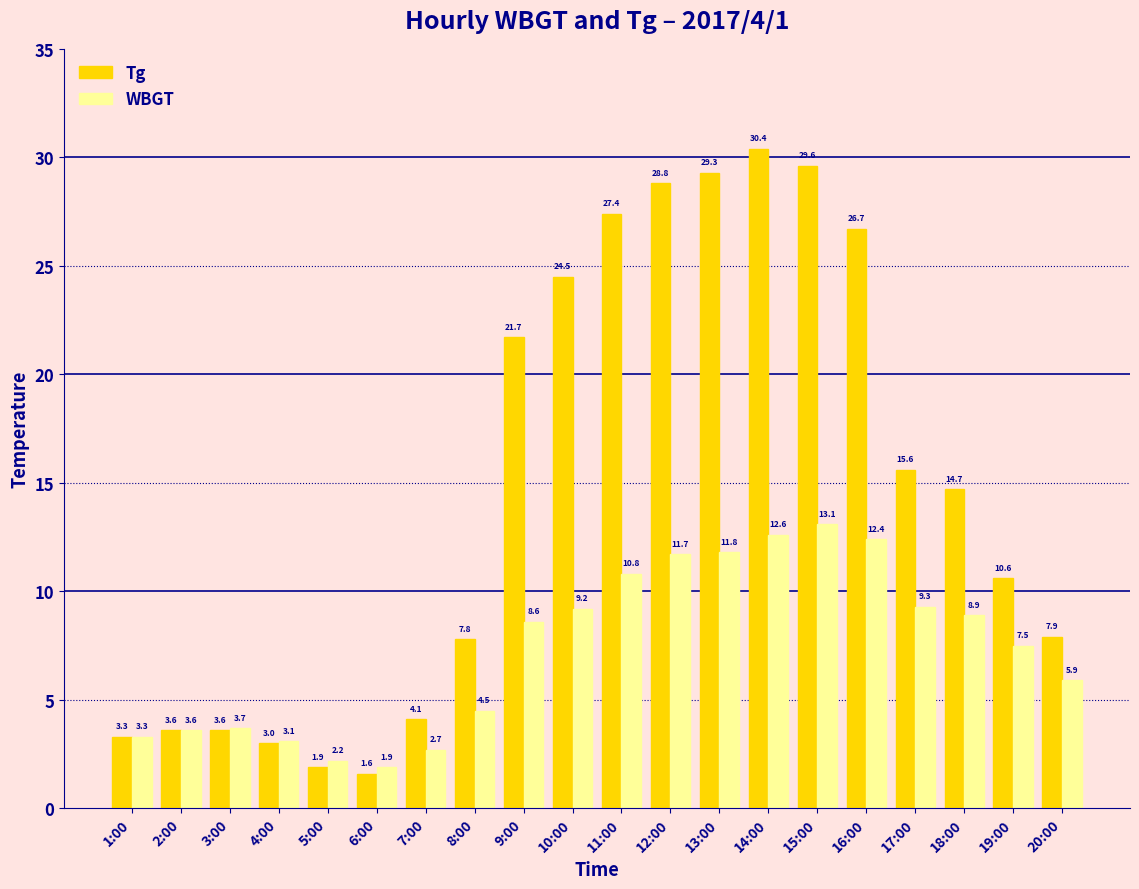

How many bars are there in total?

40